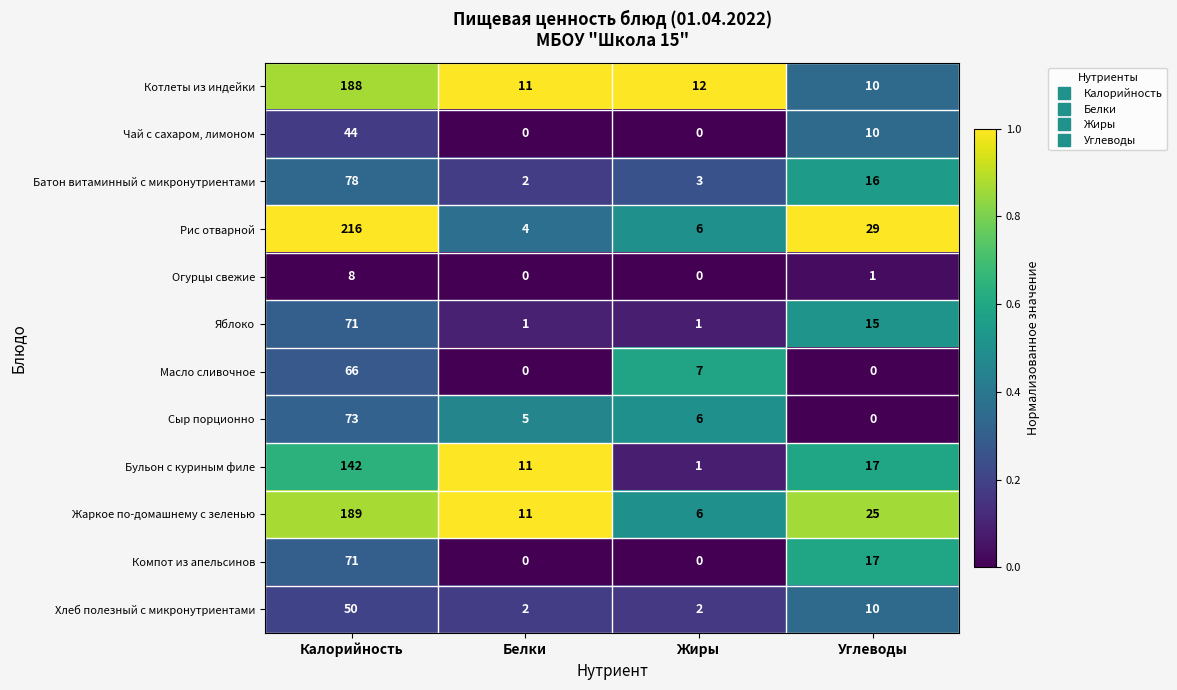

Is the value of Батон витаминный с микронутриентами at Углеводы greater than the value of Чай с сахаром, лимоном at Жиры?

Yes